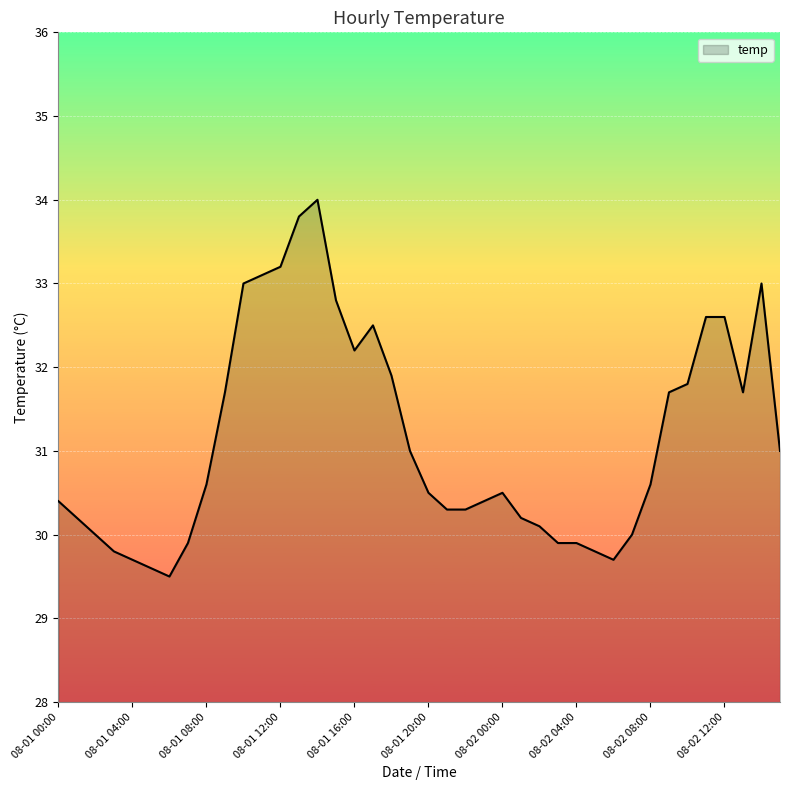

What is the difference between the maximum and minimum values?

4.5